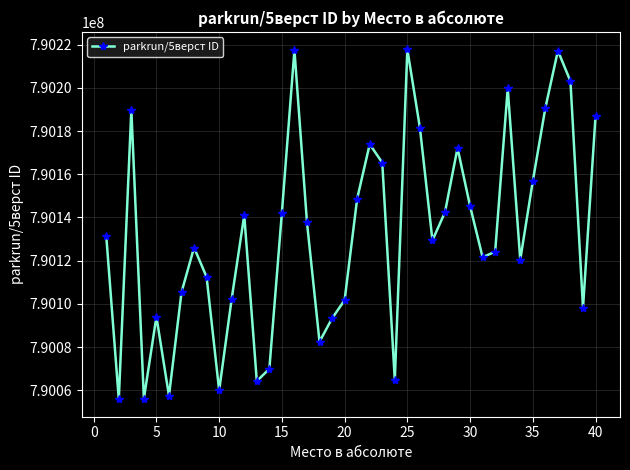

What is the greatest value displayed?

790217796